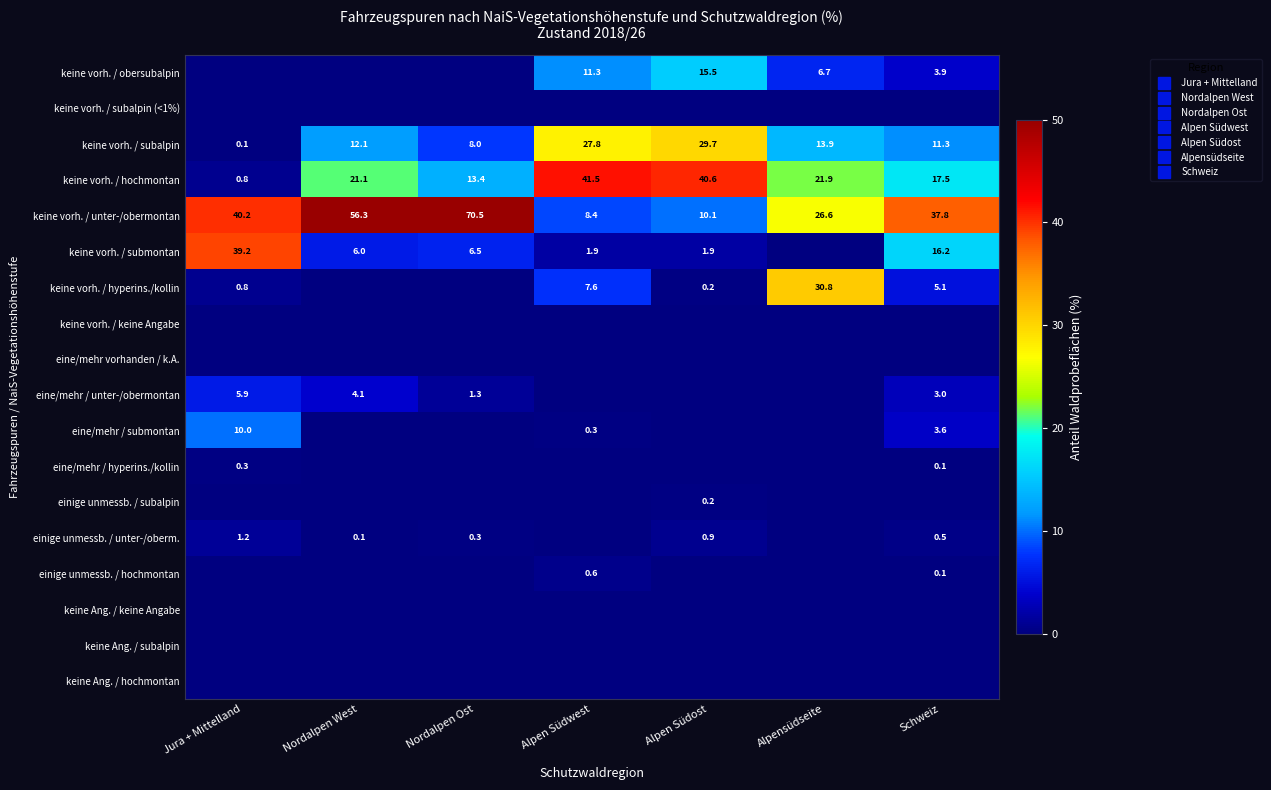

What is the total value across all series at Alpensüdseite?

99.9